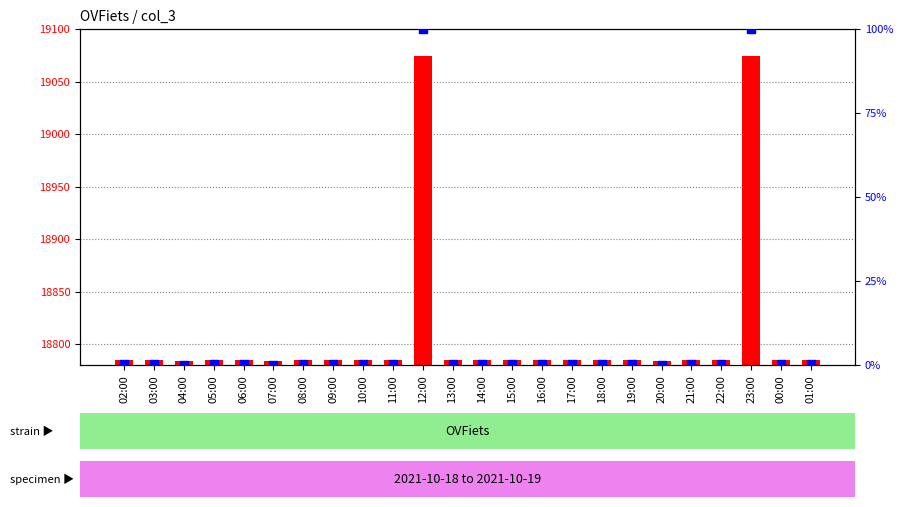

Is the value of percentile rank within the sample at 05:00 greater than the value of count at 22:00?

No